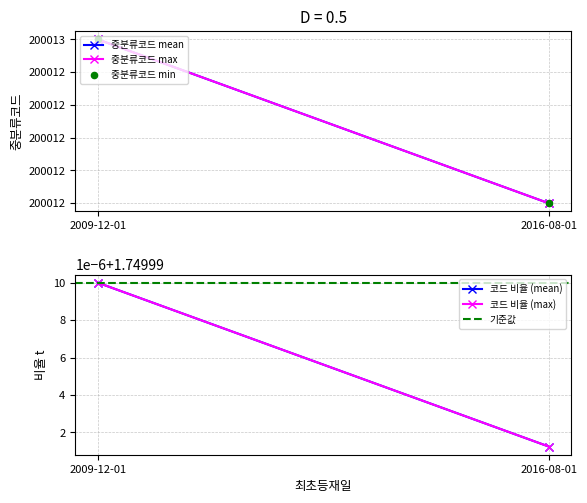

At how many categories does at least one series exceed 89255?

2